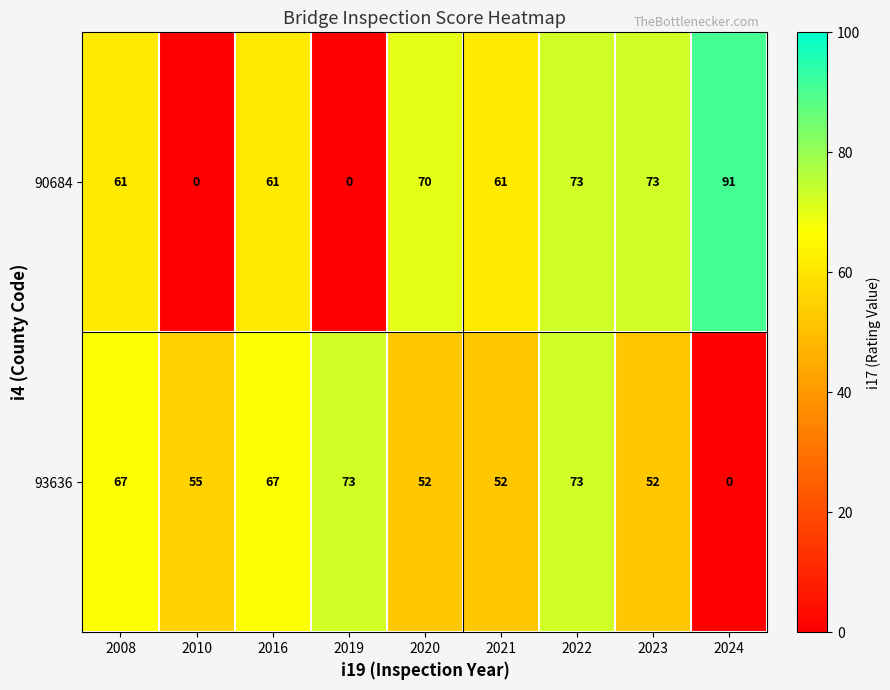

What is the sum of the 90684 values at 2022 and 2020?

143